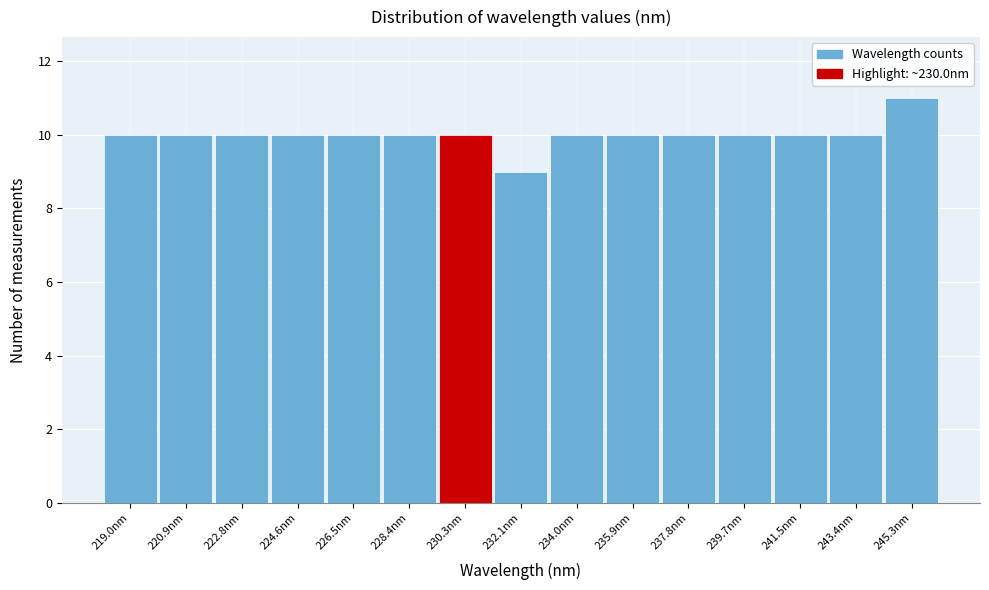

What is the height of the bar covering 233.0 to 235.0 on the x-axis? Neither the bar edges nor the heights are printed on the chart, so give them approximately, as read against the axes.

10